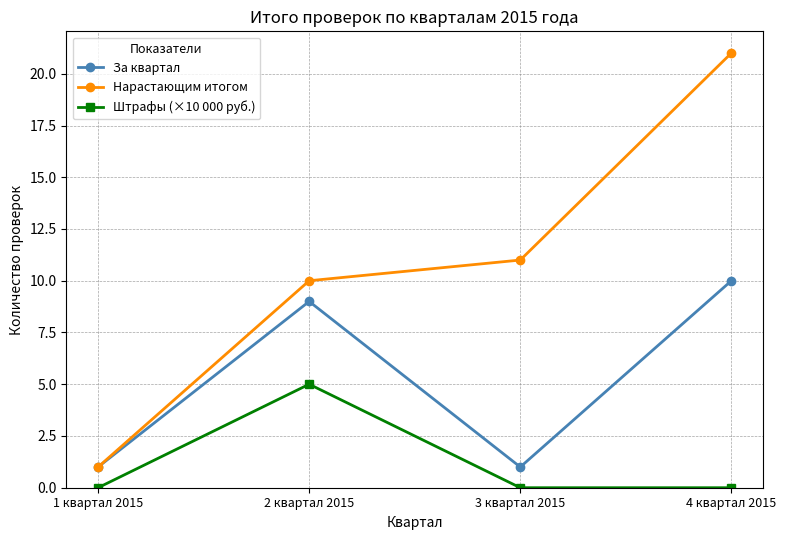

What is the label of the 2nd point from the left?

2 квартал 2015